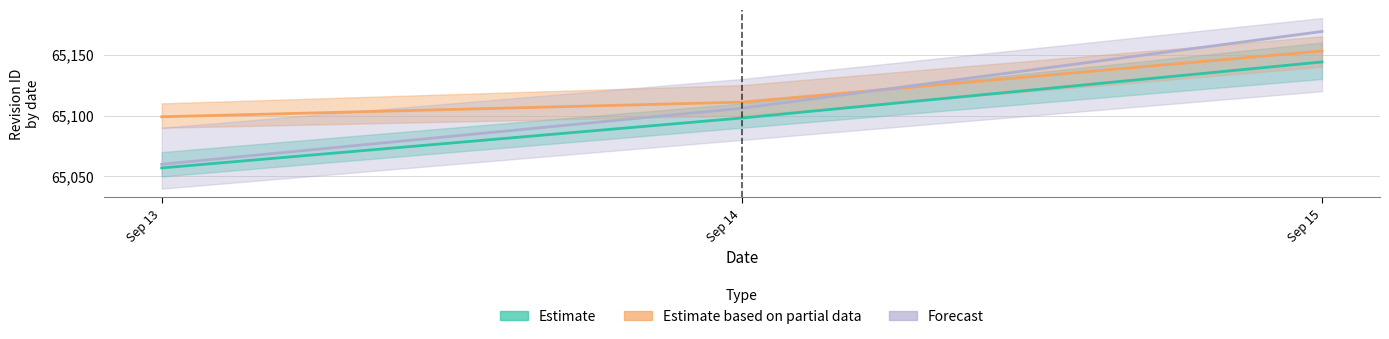

Which series has the largest range (max minus min)?

Forecast